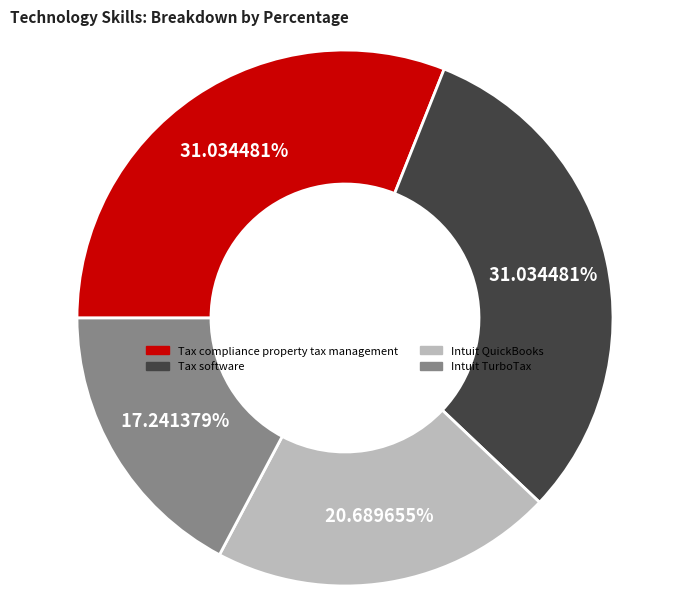

Does Tax compliance property tax management account for over 50% of the chart?

No